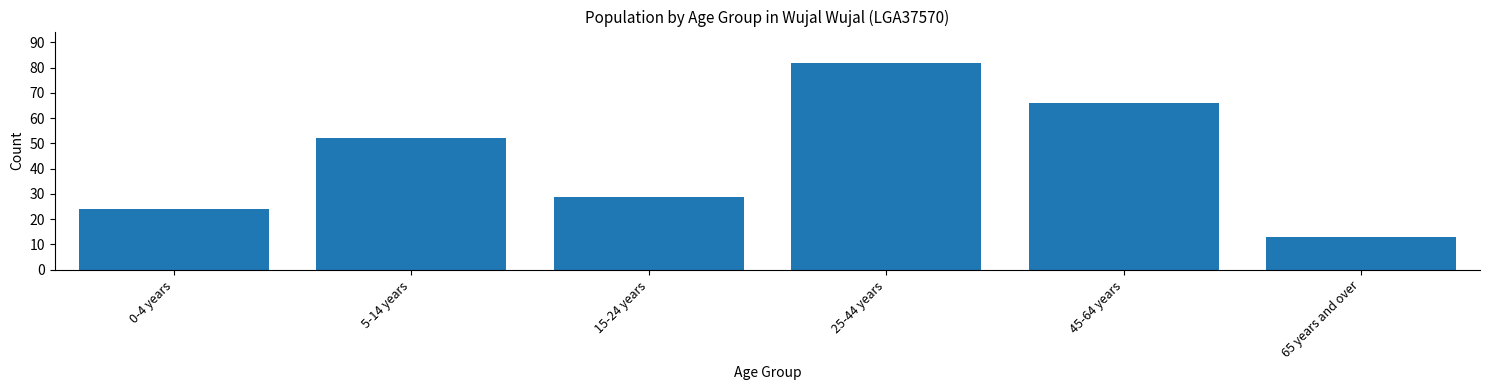

Reading right to left, transcribe all the data shown in this chart.

13	66	82	29	52	24